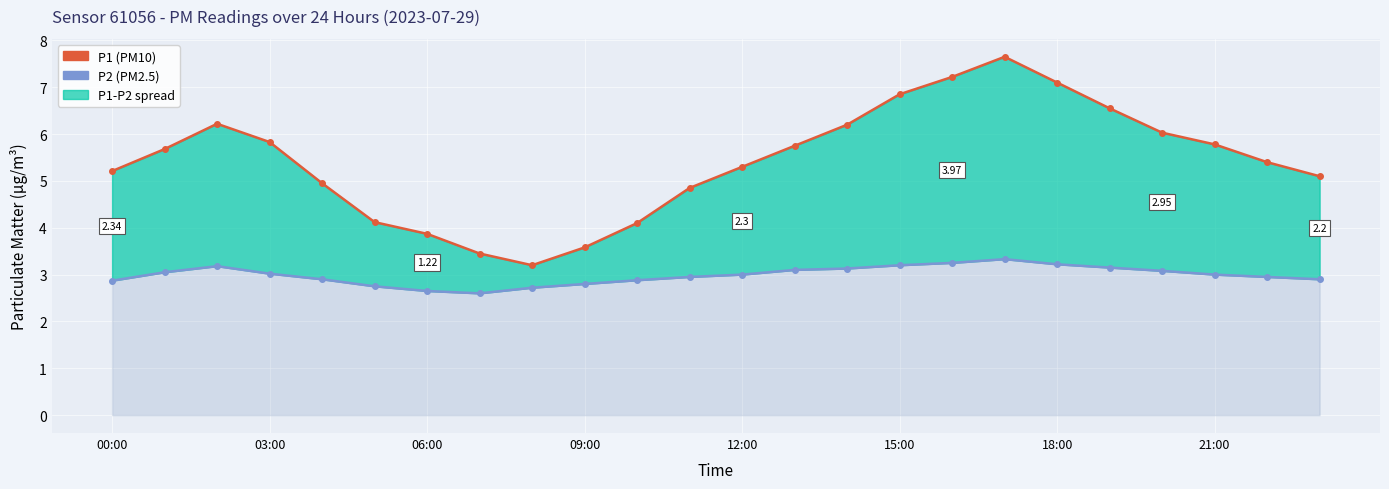

Reading left to right, extract all data points from this chart.

P1 (PM10): 5.2	5.7	6.2	5.8	5.0	4.1	3.9	3.5	3.2	3.6	4.1	4.8	5.3	5.8	6.2	6.8	7.2	7.7	7.1	6.5	6.0	5.8	5.4	5.1
P2 (PM2.5): 2.9	3.0	3.2	3.0	2.9	2.8	2.6	2.6	2.7	2.8	2.9	3.0	3.0	3.1	3.1	3.2	3.2	3.3	3.2	3.1	3.1	3.0	3.0	2.9